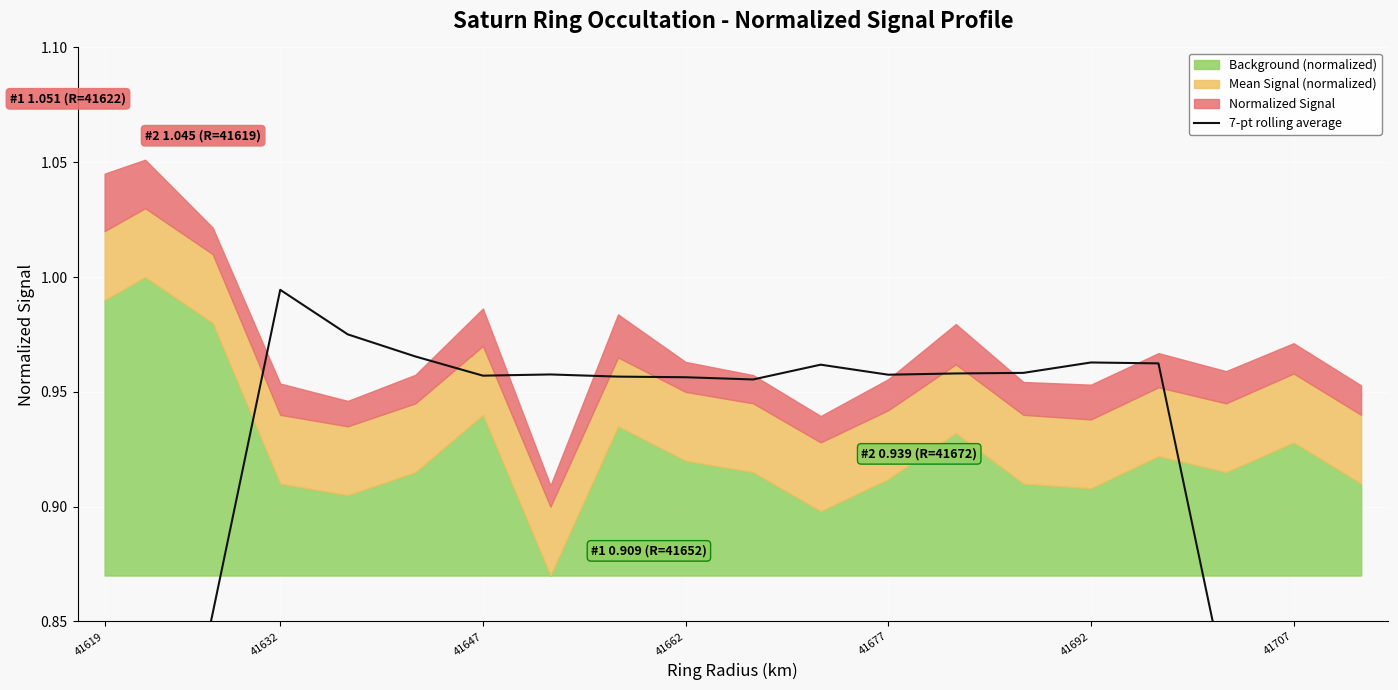

Does the chart display data point markers on the line(s)?

No